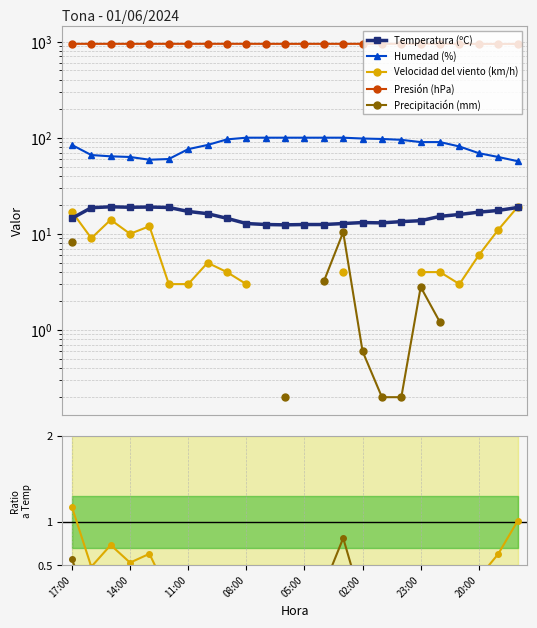

How many interior local valleys does the Humedad (%) series have?

1